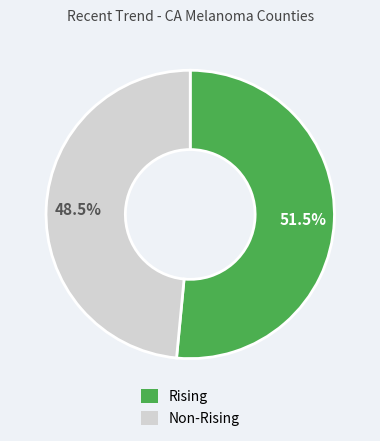

Is there a majority slice in this chart?

Yes